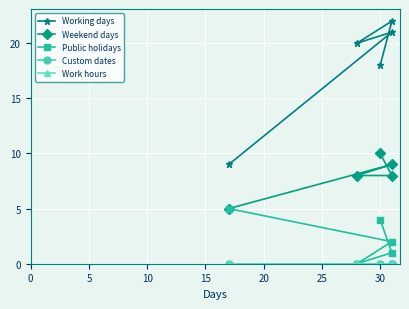

What is the value of the Public holidays point at the 4th from the left?

1